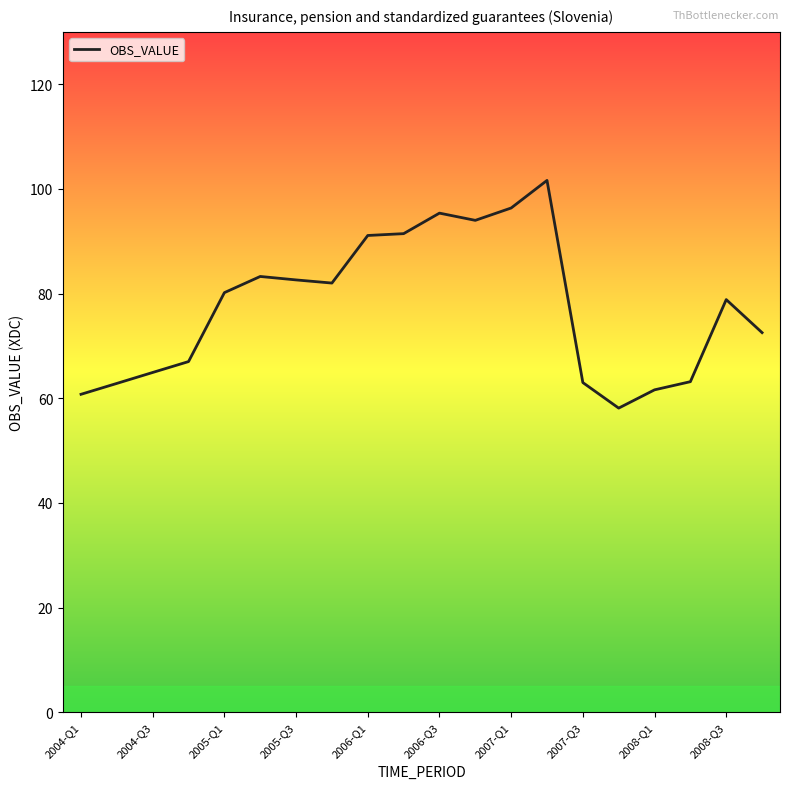

What is the greatest value displayed?

101.6